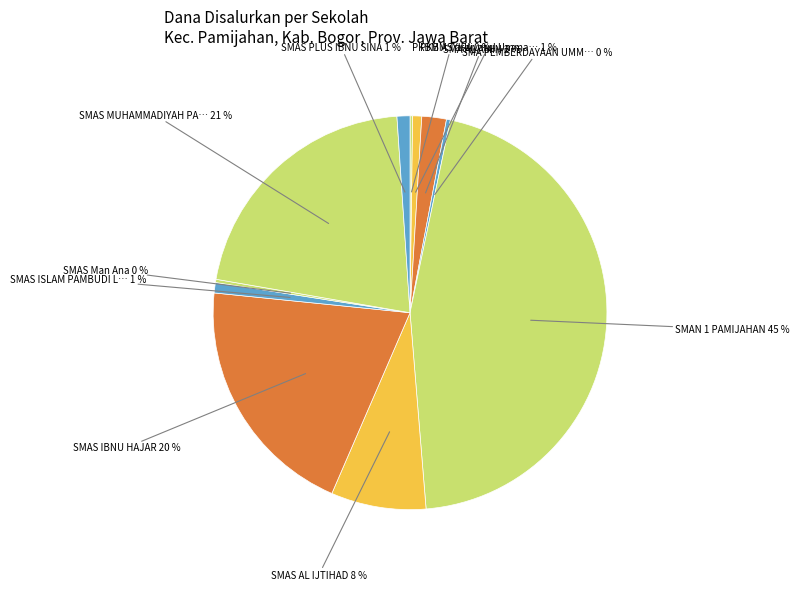

Does any single category account for the majority?

No